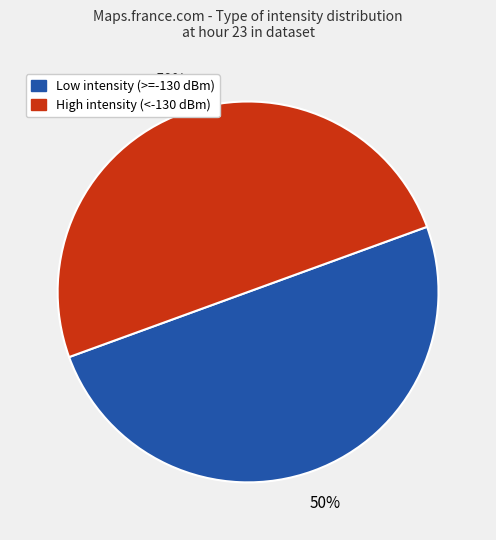

To the nearest percent, what is the average slice percentage?

50%